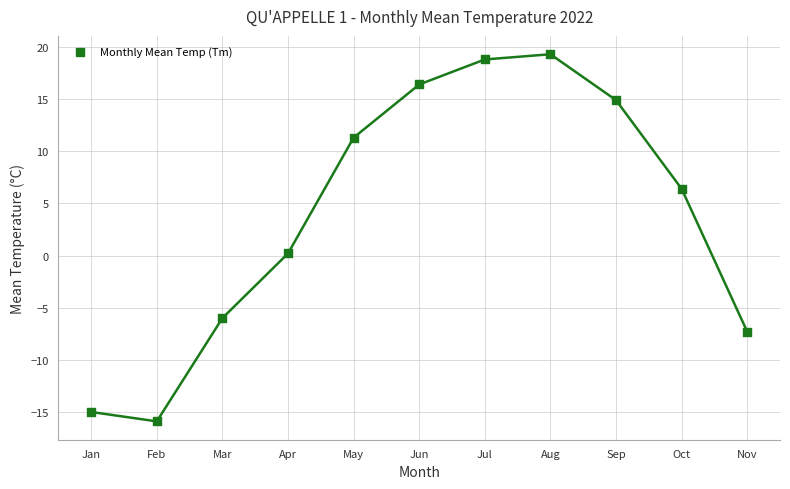

What is the range of X values (max minus min)?

10.0